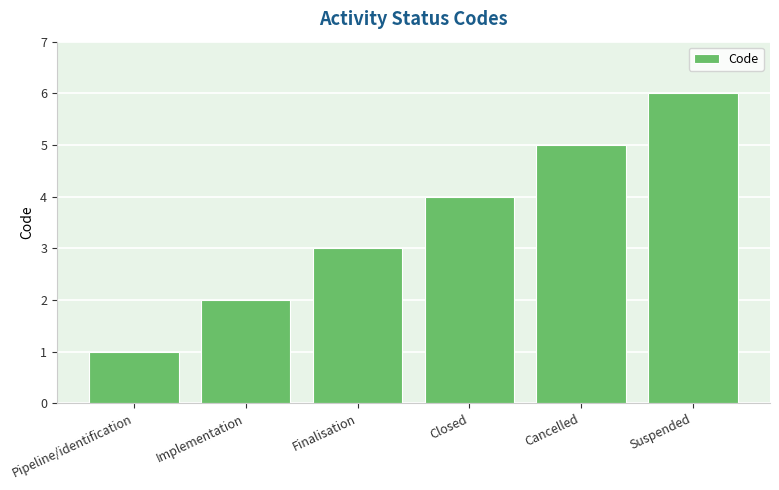

What is the change in value from Pipeline/identification to Closed?

+3